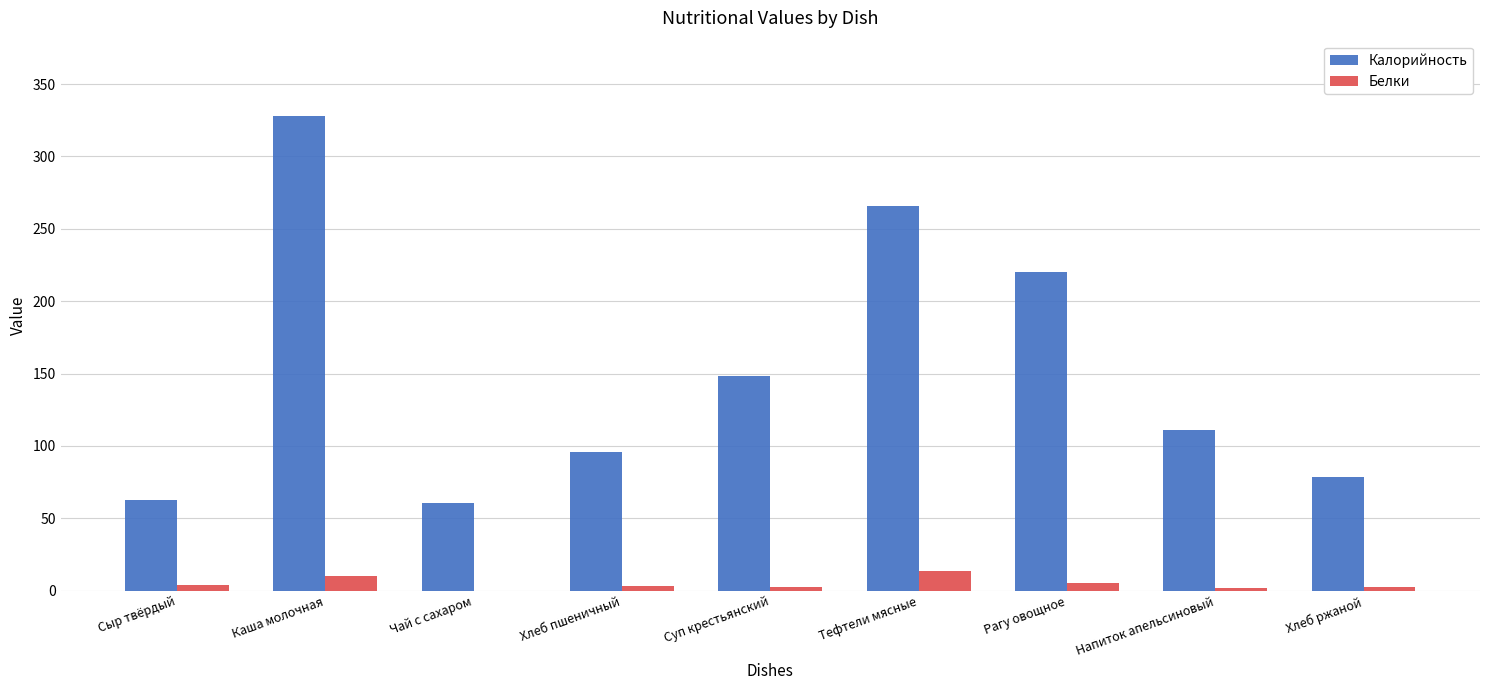

Count the number of data series in this chart.

2